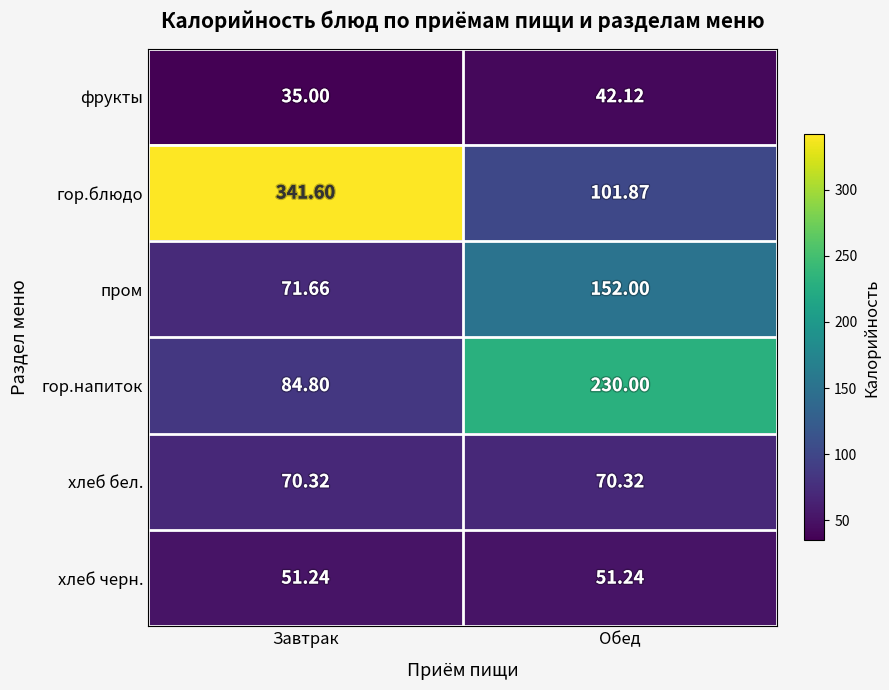

At which category does the chart reach its minimum across all series?

Завтрак